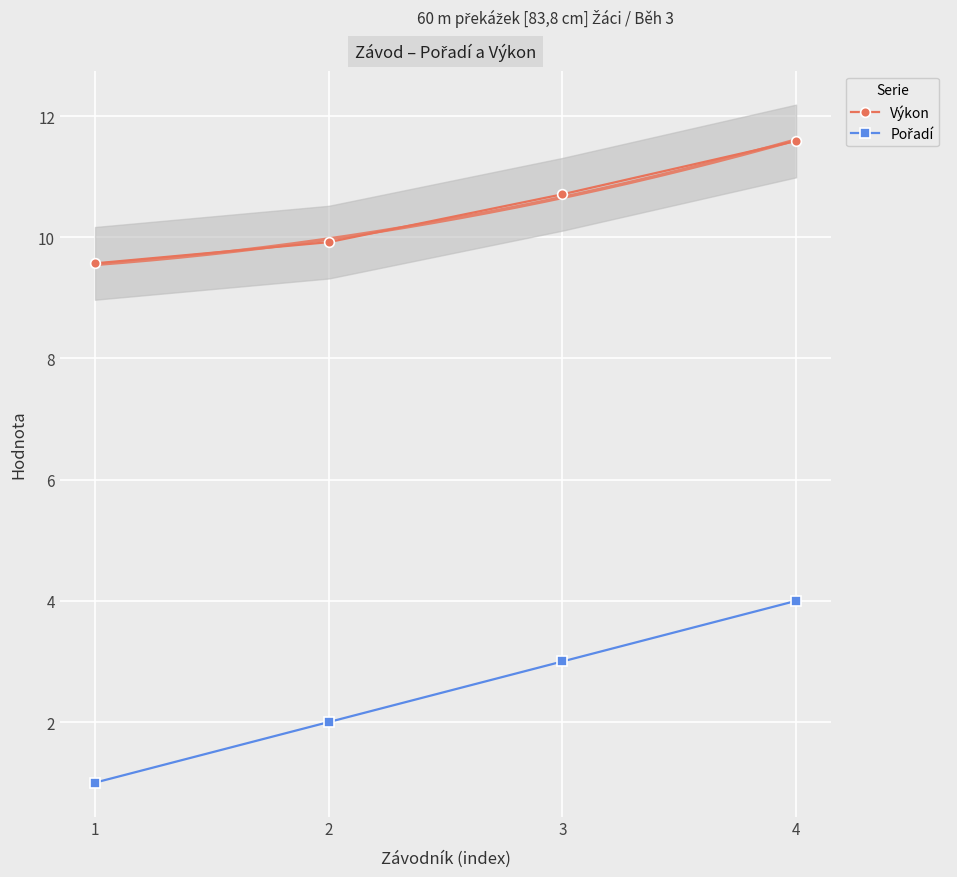

What is the difference between the maximum and second lowest values in the Výkon series?

1.7